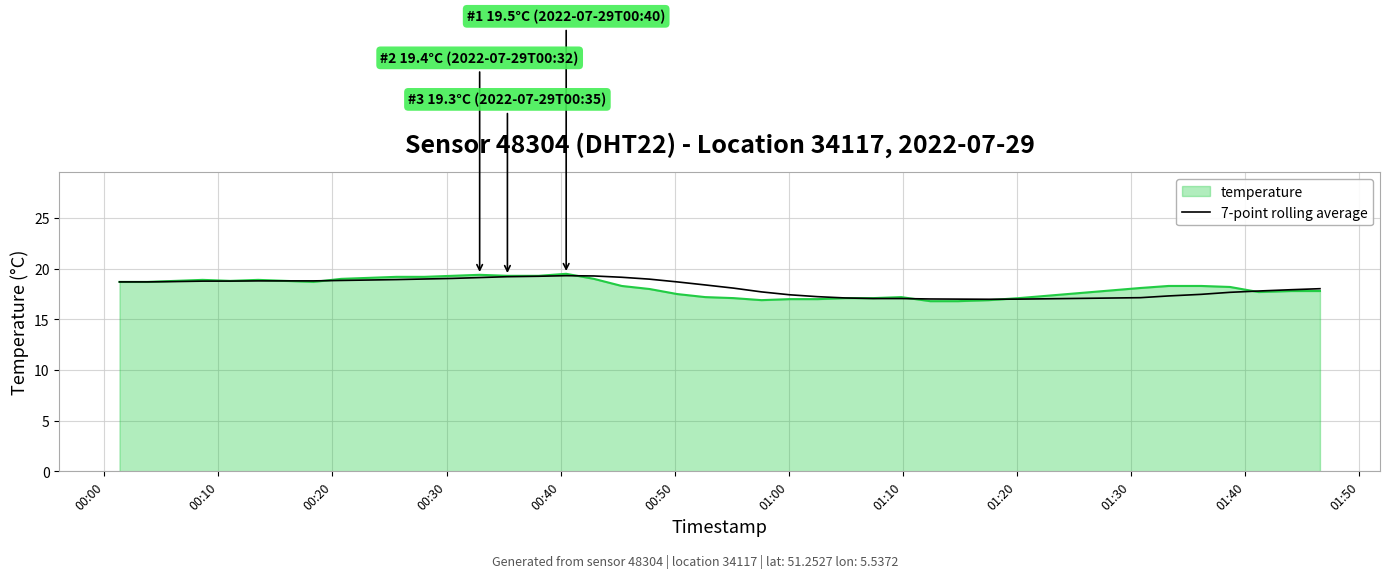

What is the greatest value displayed?

19.5